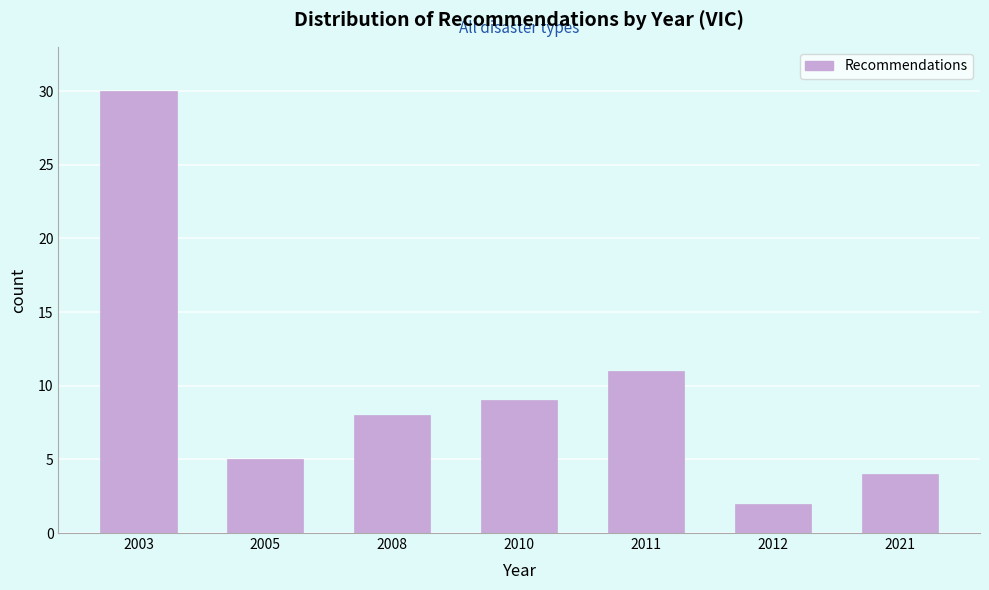

Reading left to right, list all the values displayed in this chart.

30	5	8	9	11	2	4